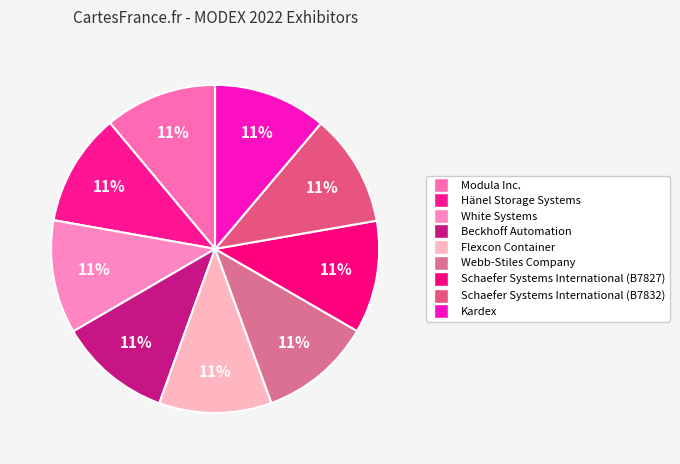

What percentage is the Schaefer Systems International (B7827) slice, to the nearest percent?

11%